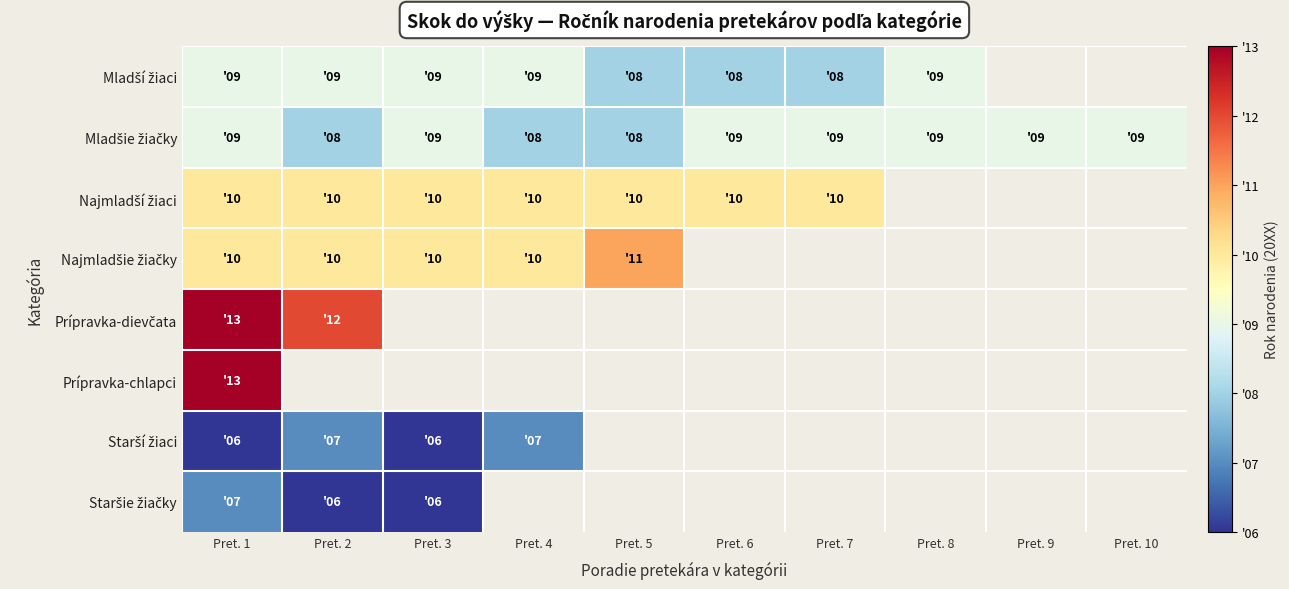

What is the maximum value for Najmladší žiaci?

10.0